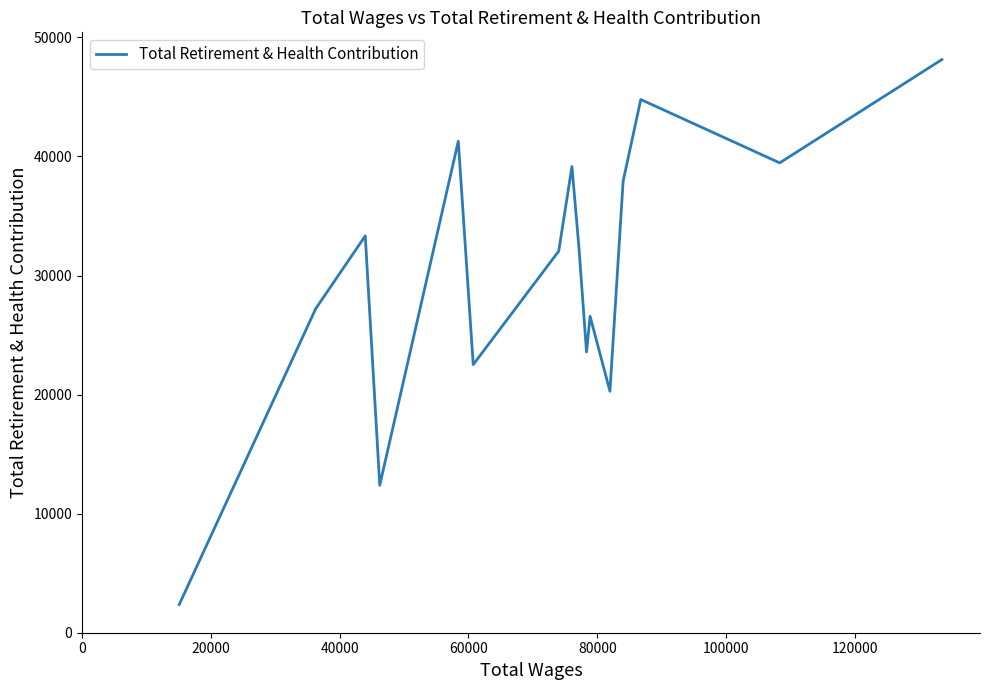

What is the minimum value shown in the chart?

2371